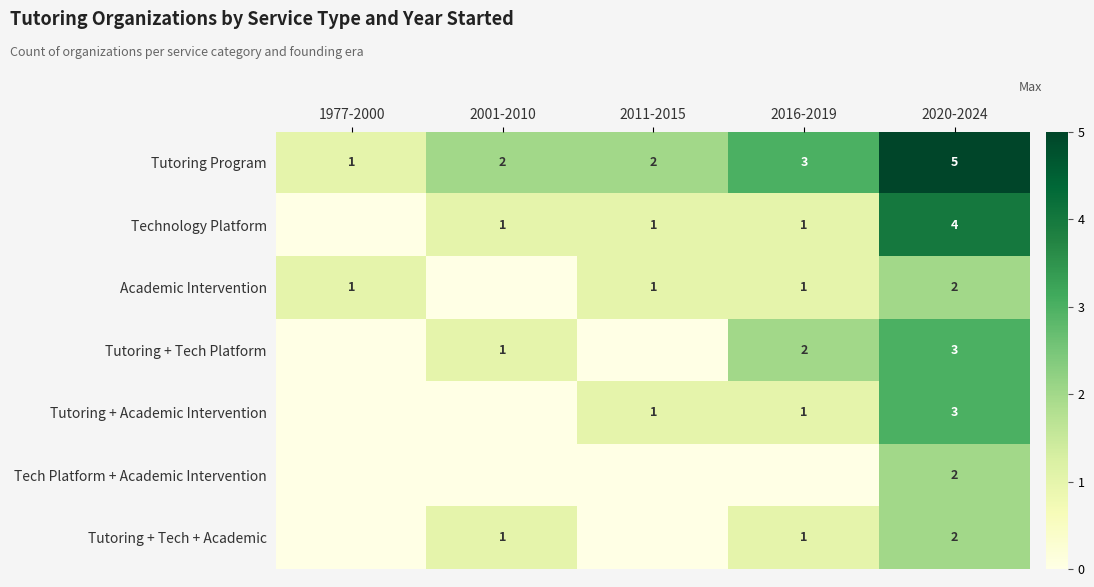

What is the maximum value shown in the chart?

5